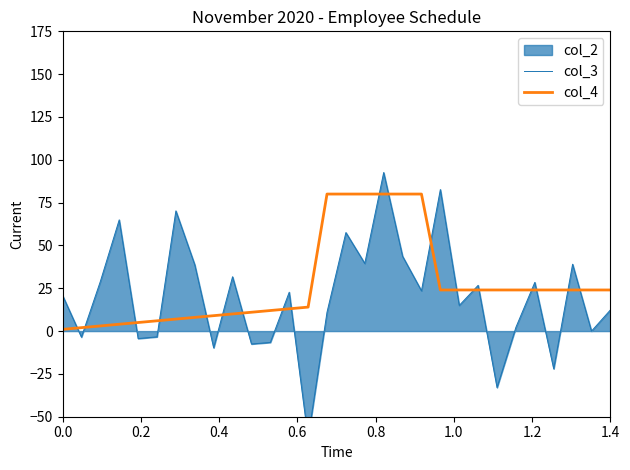

Count the number of data series in this chart.

2